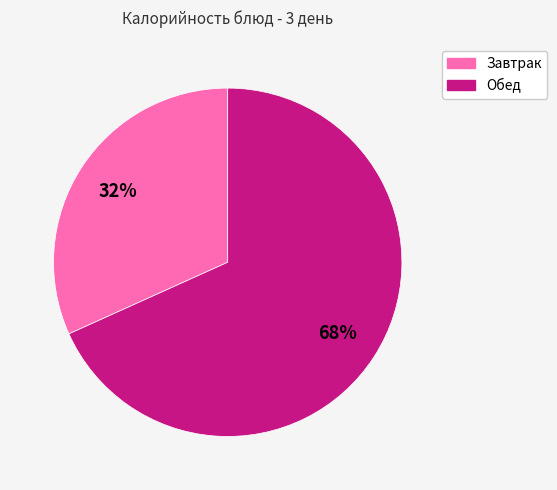

To the nearest percent, what is the average slice percentage?

50%